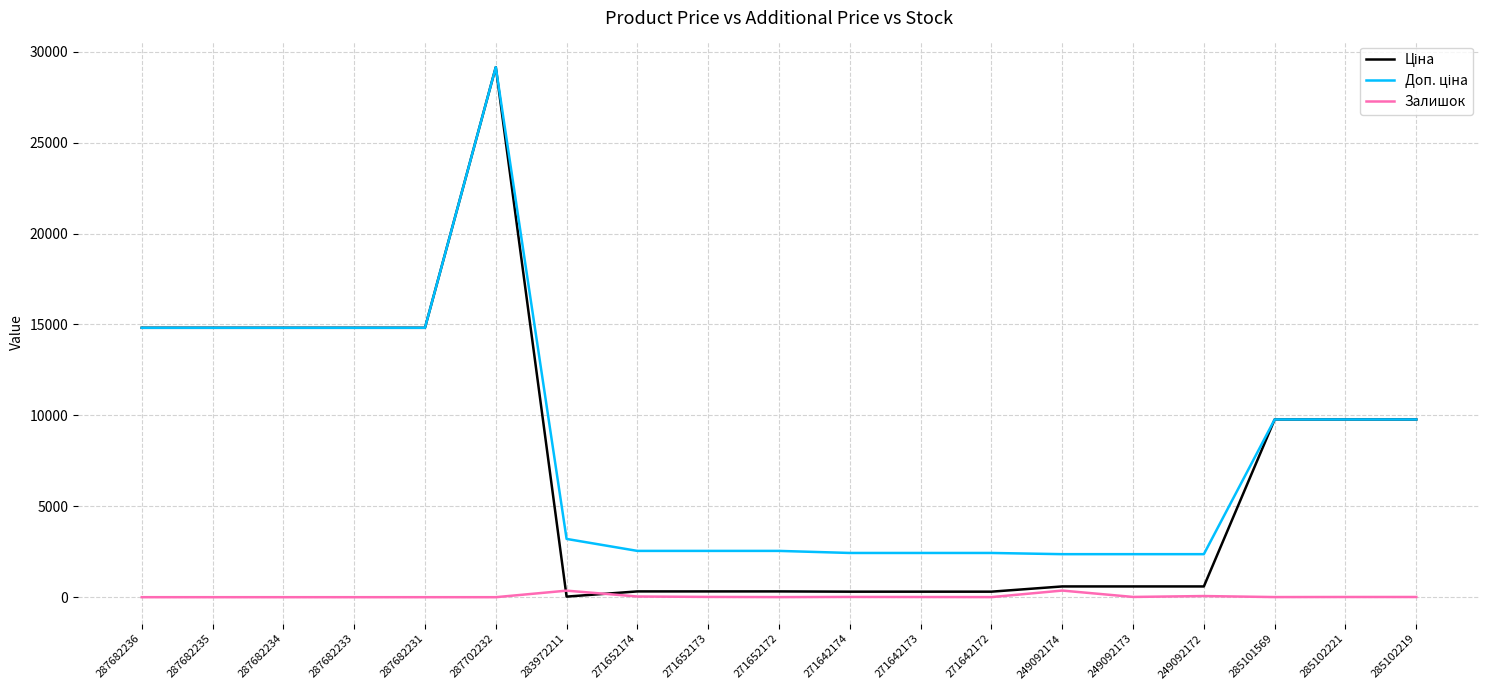

What is the spread (max minus min) of values at 287702232?

29152.3